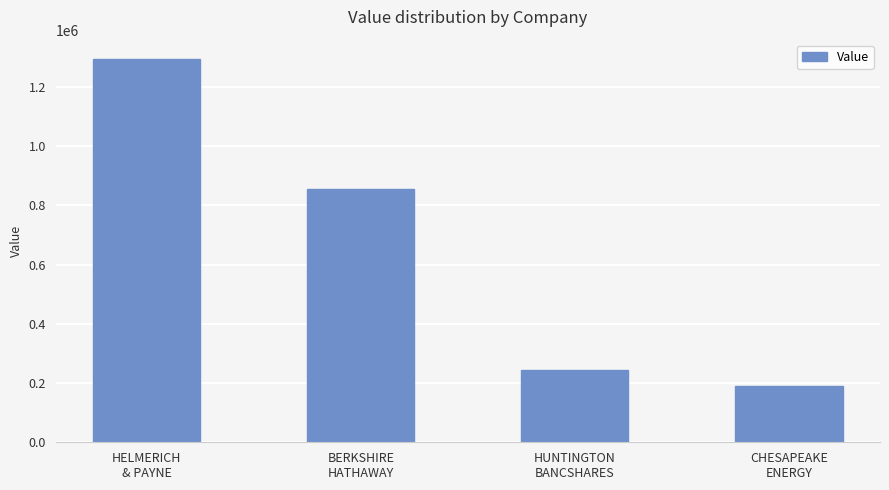

List the labels in order of value, largest first.

HELMERICH
& PAYNE, BERKSHIRE
HATHAWAY, HUNTINGTON
BANCSHARES, CHESAPEAKE
ENERGY